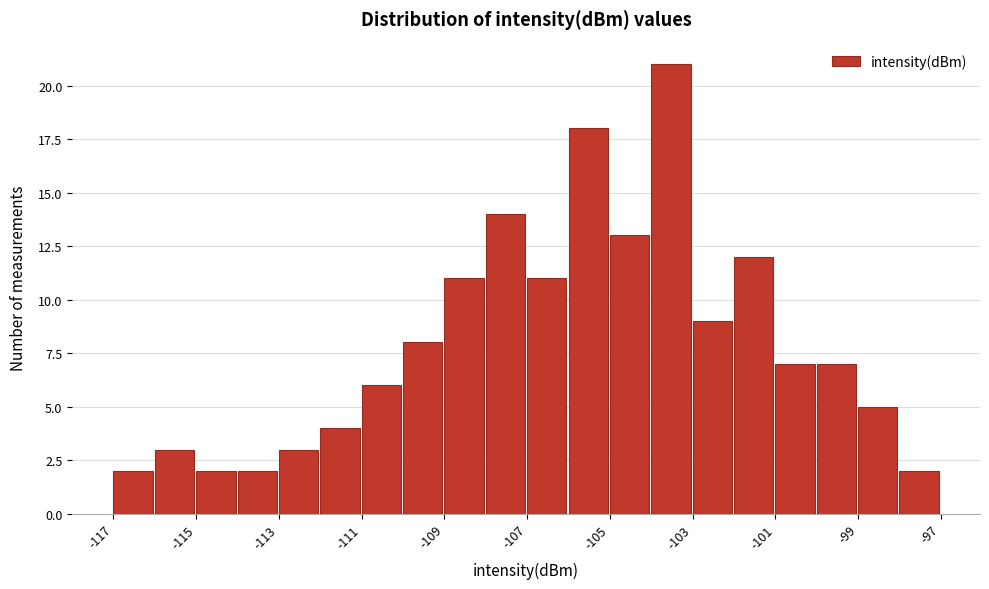

Read against the x-axis, roughly where is the centre of the tallest bar?

-103.5